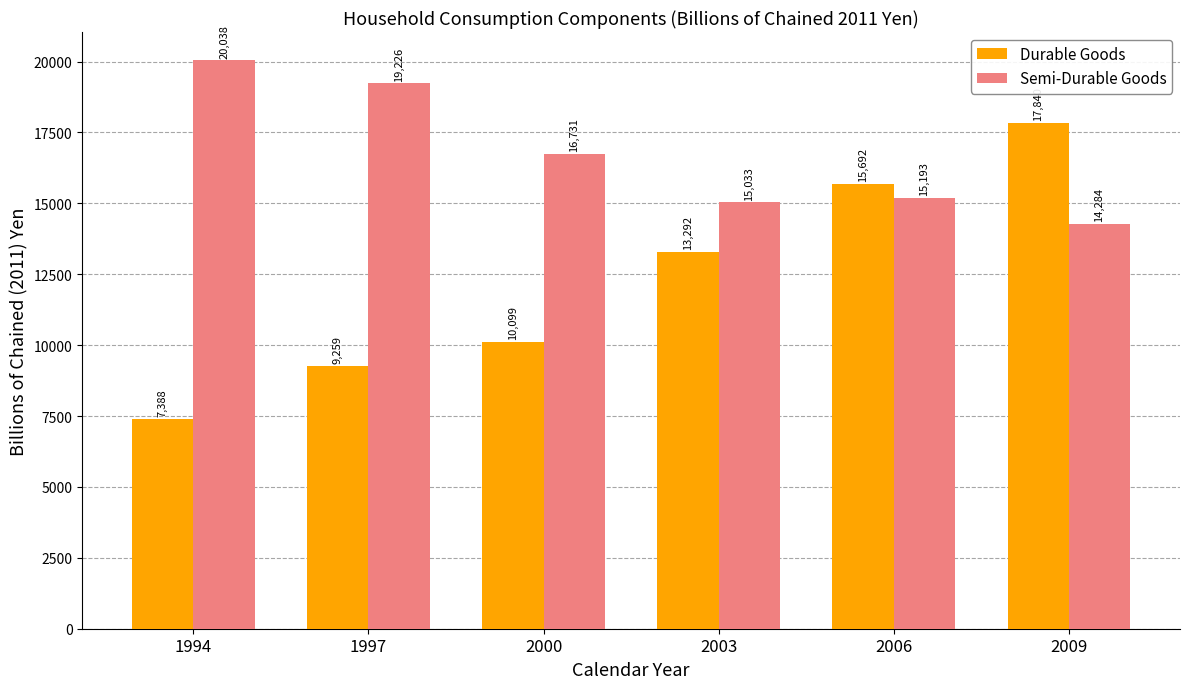

True or false: Semi-Durable Goods has a value of 3002.3 at 2009.

False